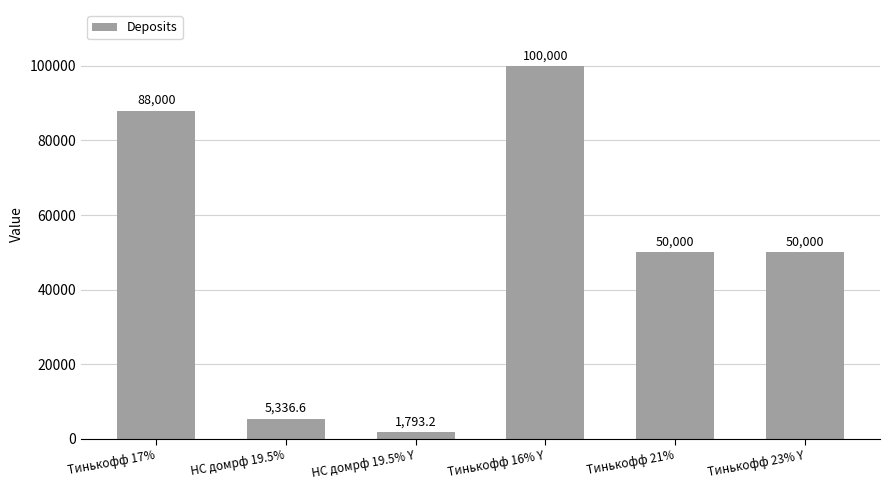

At which category does the chart reach its minimum across all series?

НС домрф 19.5% Y